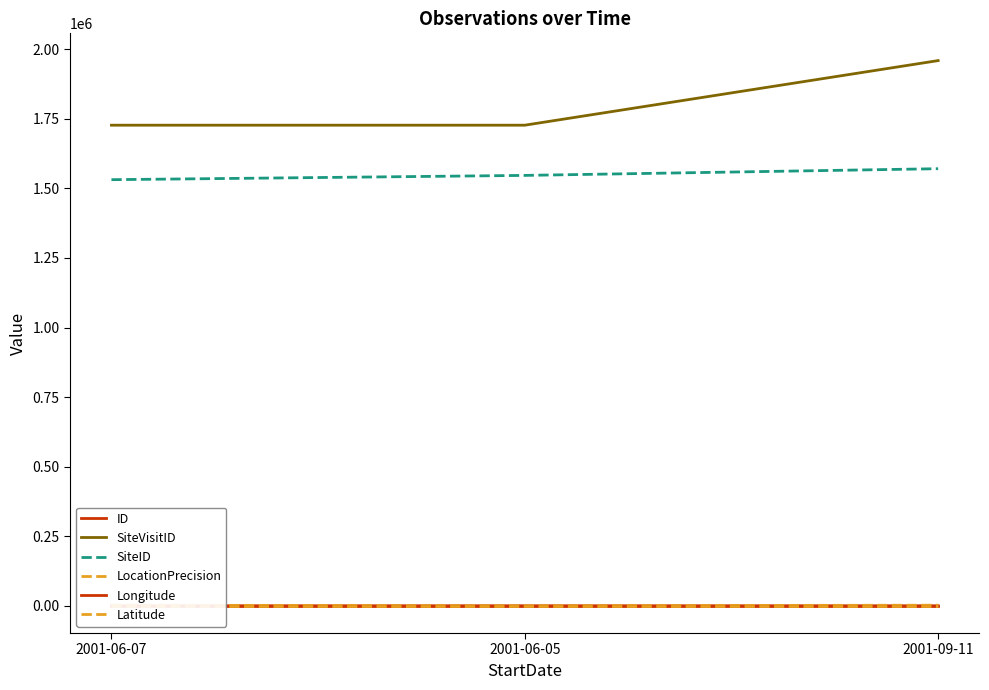

Which category has the highest value in the SiteID series?

2001-09-11